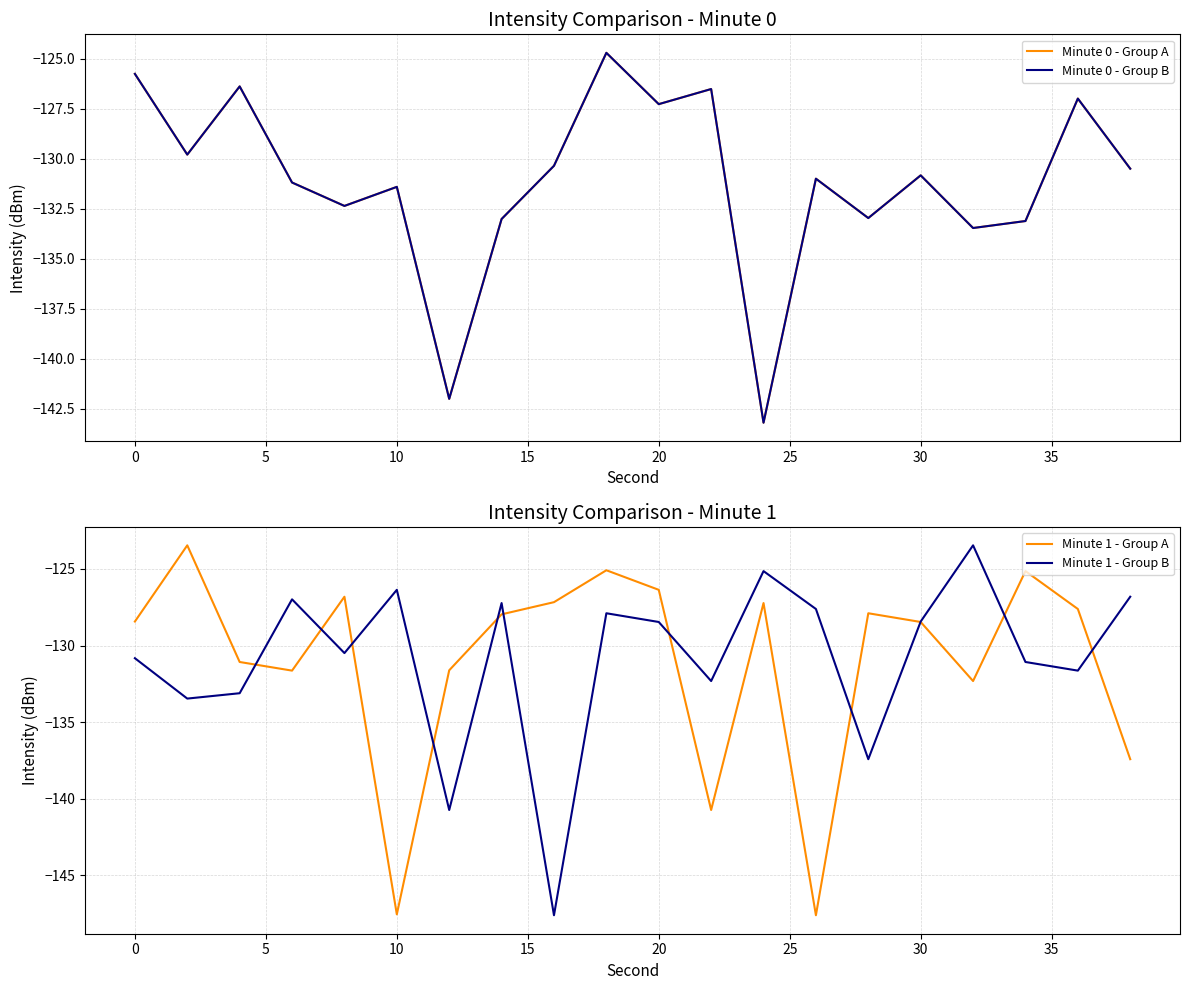

True or false: Minute 0 - Group A and Minute 0 - Group B intersect in this chart.

False